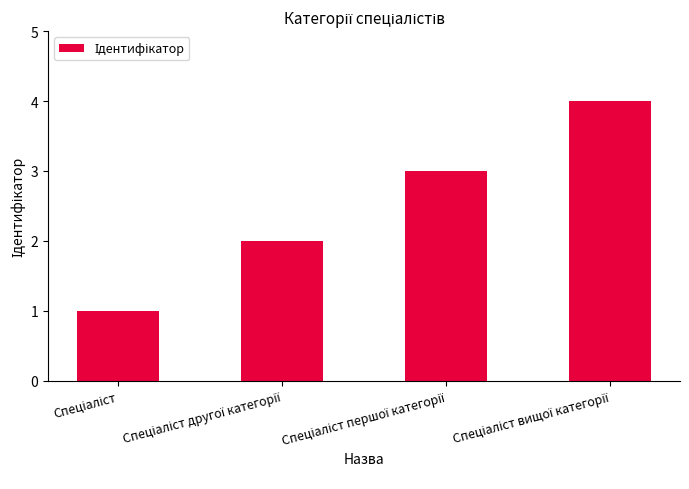

What is the difference between the maximum and minimum values?

3